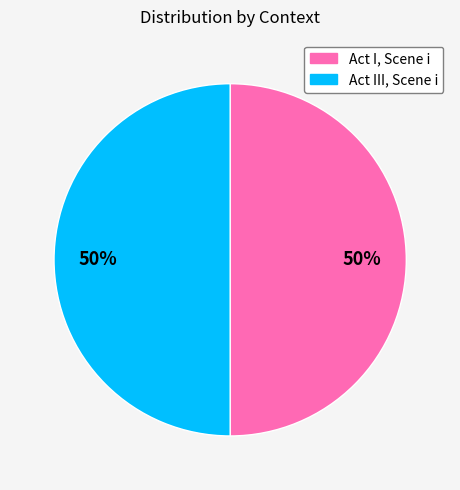

What is the ratio of the value at Act I, Scene i to the value at Act III, Scene i?

1.0